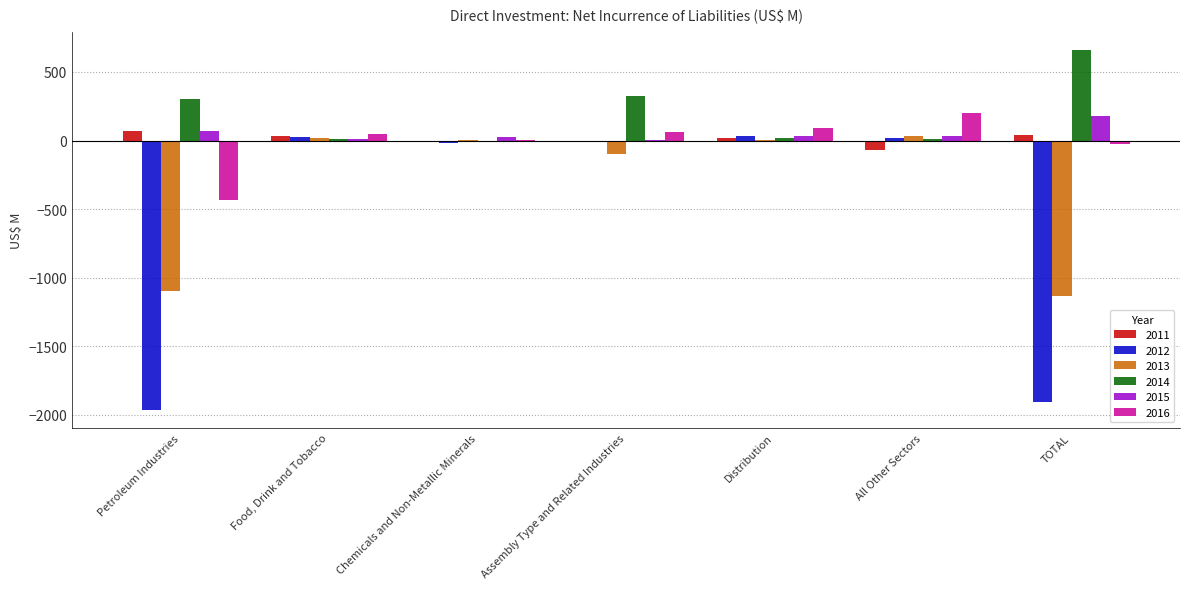

How many groups of bars are there?

7